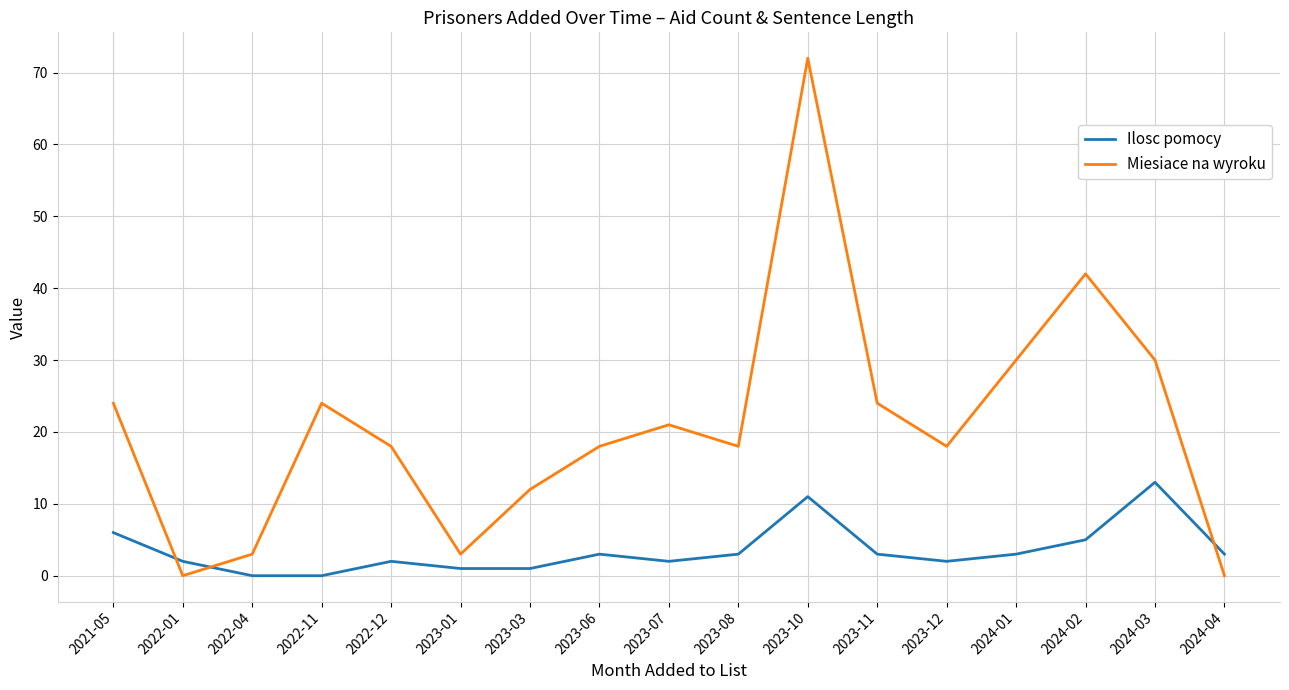

Which series ends up on top after the final intersection of Miesiace na wyroku and Ilosc pomocy?

Ilosc pomocy